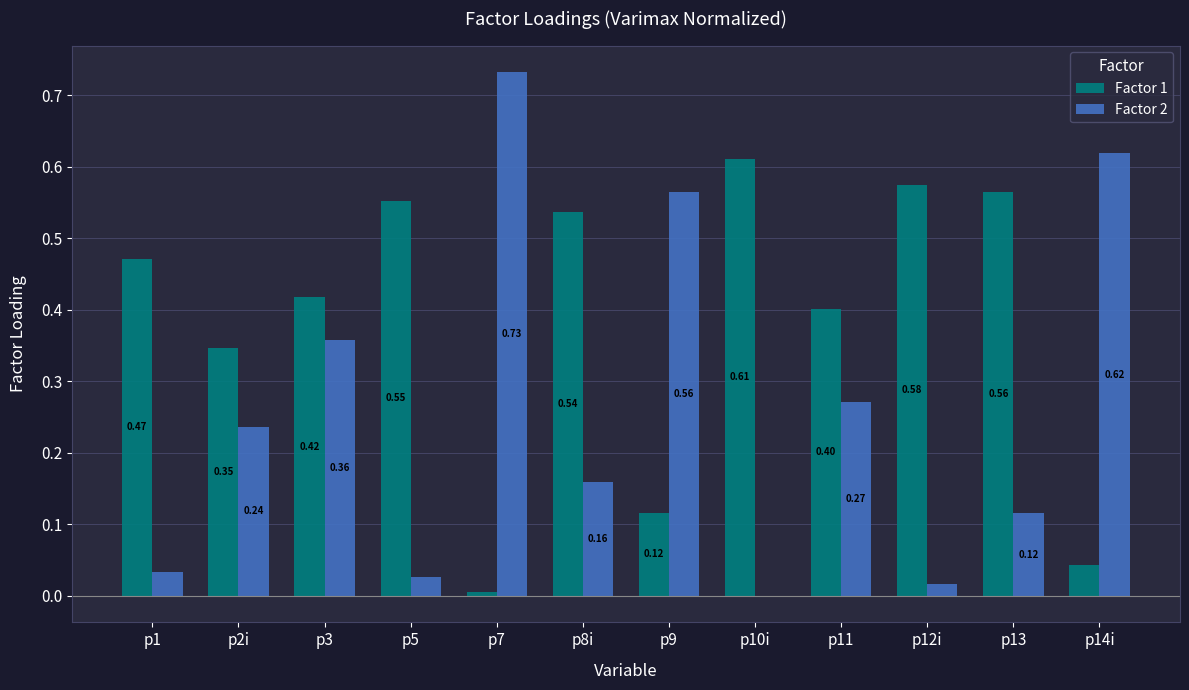

Which series has the largest range (max minus min)?

Factor 2